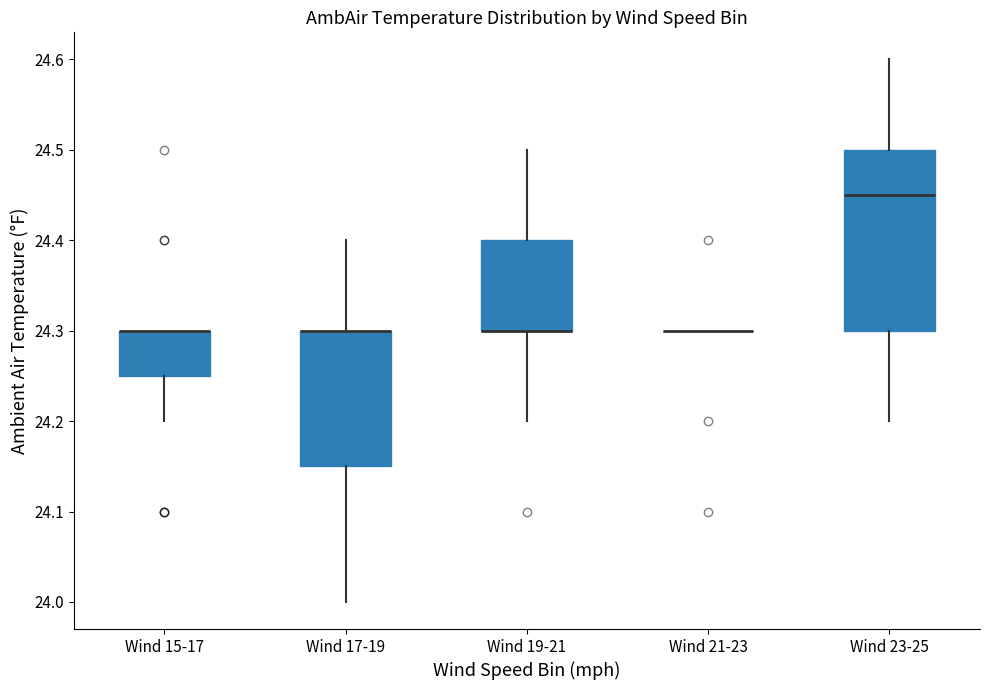

Reading left to right, read every box against the y-axis: the position of its median line, the range the box covers, and the ends of its whiskers. The values are not printed on the chart, so give them approximately, as read against the axis.

Wind 15-17: median 24.30 (drawn on the box's upper edge), box 24.25 to 24.30, whiskers 24.20 to 24.30
Wind 17-19: median 24.30 (drawn on the box's upper edge), box 24.15 to 24.30, whiskers 24.00 to 24.40
Wind 19-21: median 24.30 (drawn on the box's lower edge), box 24.30 to 24.40, whiskers 24.20 to 24.50
Wind 21-23: box collapsed to a line at 24.30, whiskers 24.30 to 24.30
Wind 23-25: median 24.45, box 24.30 to 24.50, whiskers 24.20 to 24.60